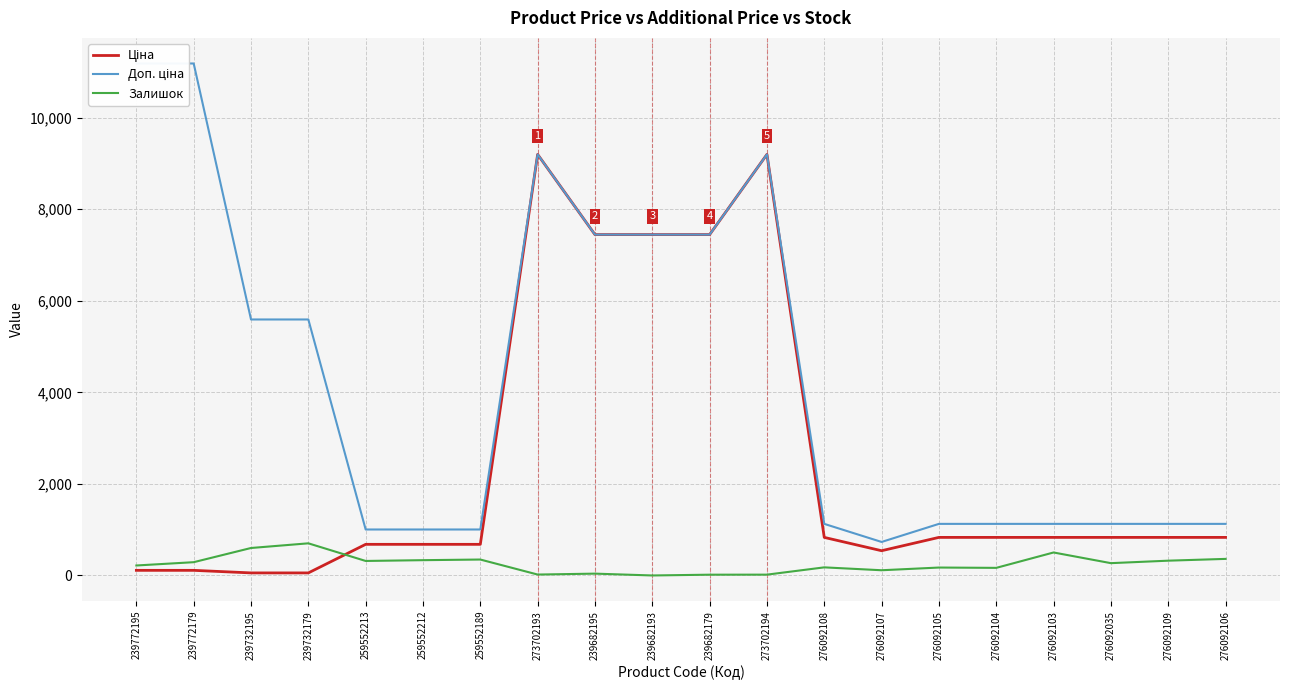

At which label does Залишок reach its minimum?

239682193